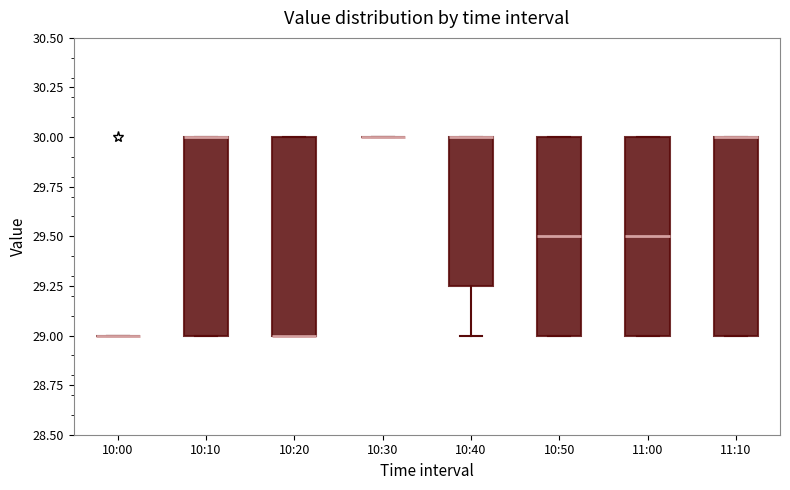

Reading left to right, read every box against the y-axis: the position of its median line, the range the box covers, and the ends of its whiskers. The values are not printed on the chart, so give them approximately, as read against the axis.

10:00: box collapsed to a line at 29.00, whiskers 29.00 to 29.00
10:10: median 30.00 (drawn on the box's upper edge), box 29.00 to 30.00, whiskers 29.00 to 30.00
10:20: median 29.00 (drawn on the box's lower edge), box 29.00 to 30.00, whiskers 29.00 to 30.00
10:30: box collapsed to a line at 30.00, whiskers 30.00 to 30.00
10:40: median 30.00 (drawn on the box's upper edge), box 29.25 to 30.00, whiskers 29.00 to 30.00
10:50: median 29.50, box 29.00 to 30.00, whiskers 29.00 to 30.00
11:00: median 29.50, box 29.00 to 30.00, whiskers 29.00 to 30.00
11:10: median 30.00 (drawn on the box's upper edge), box 29.00 to 30.00, whiskers 29.00 to 30.00